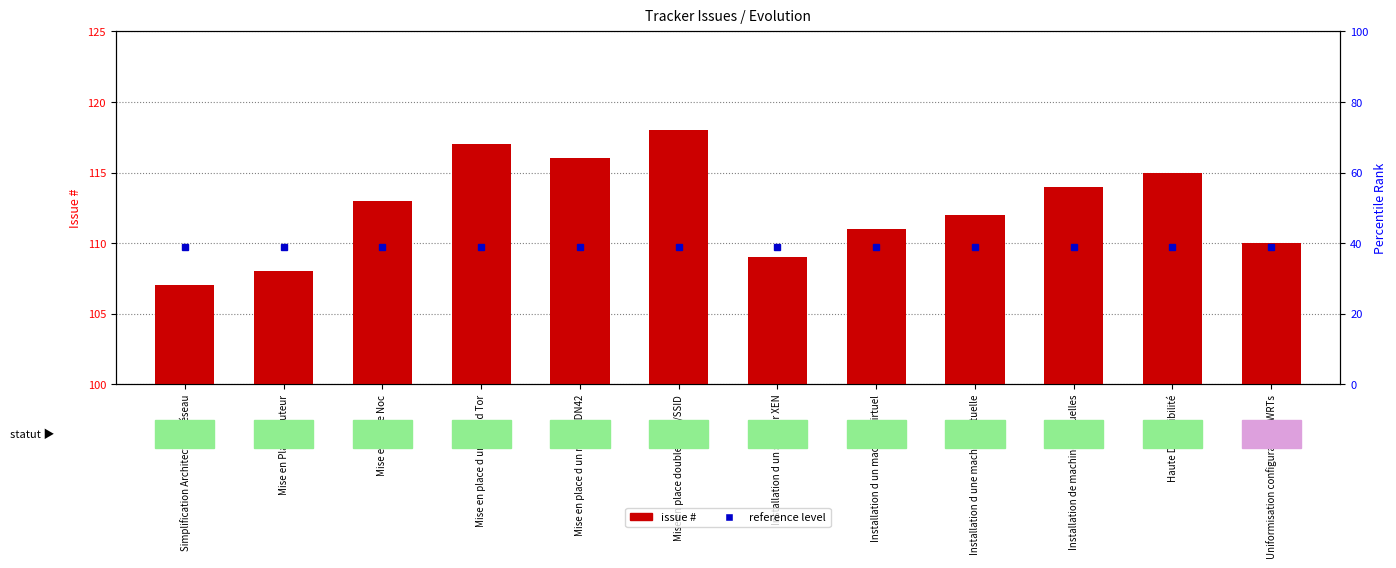

How many bars are there in total?

12